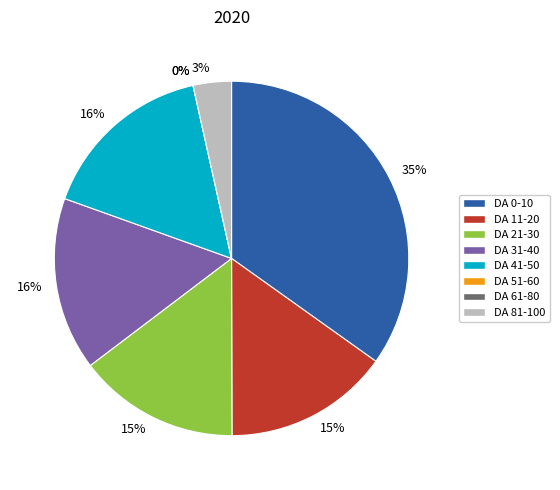

Does Outbound Links 100+ represent more than half of the total?

No